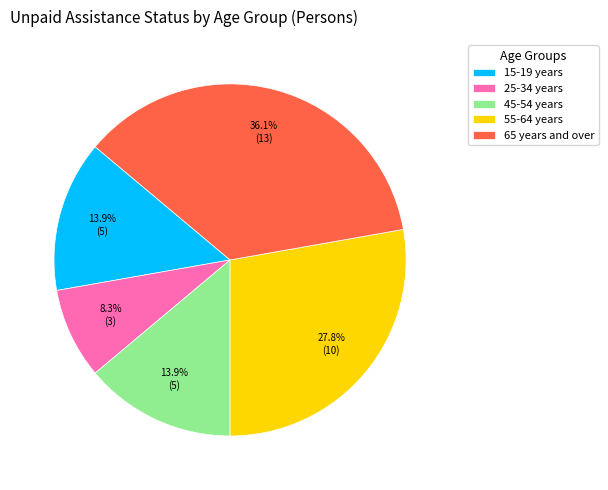

To the nearest percent, what is the average slice percentage?

20%